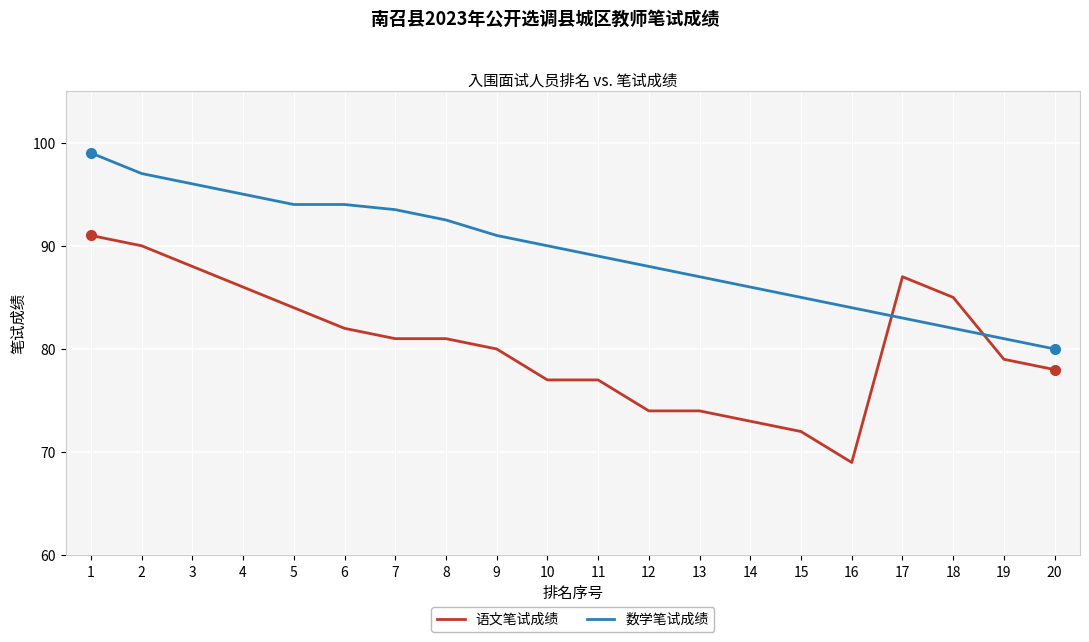

What is the difference between the highest and lowest values at 20?

2.0